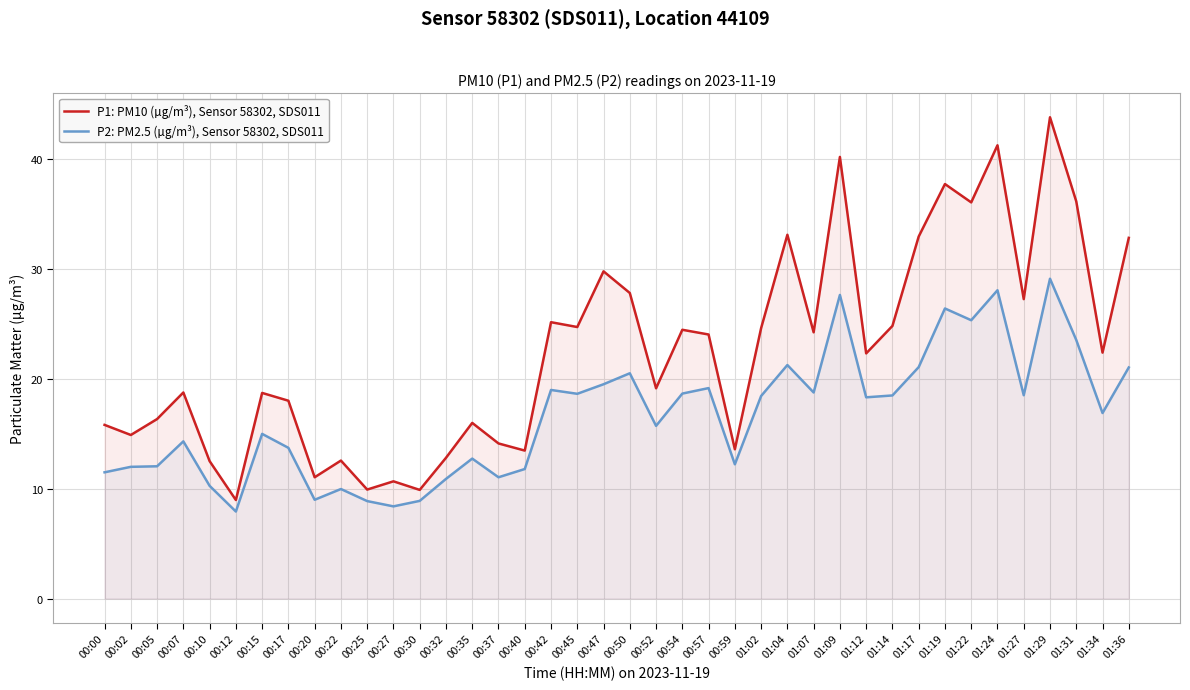

At which category does P1: PM10 (µg/m³), Sensor 58302, SDS011 reach its first local peak?

00:07